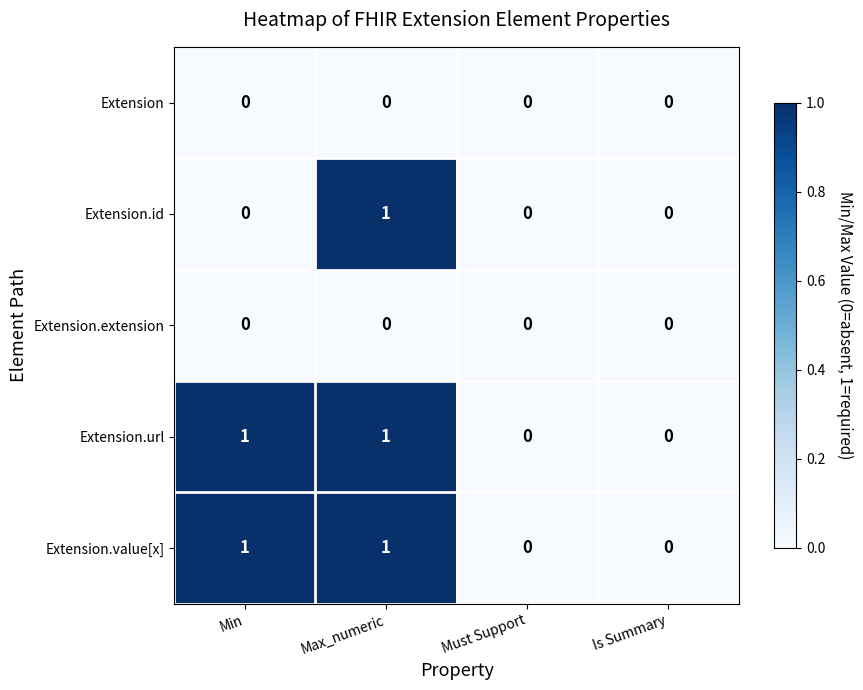

The Extension.value[x] series shows 0 at Must Support. True or false?

True